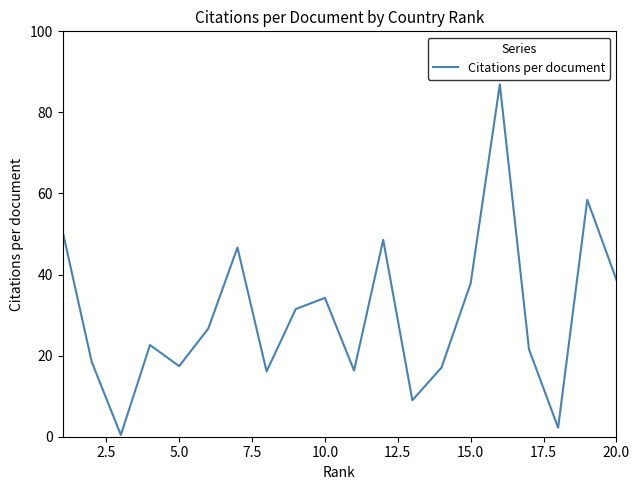

What is the sum of all values?

601.7